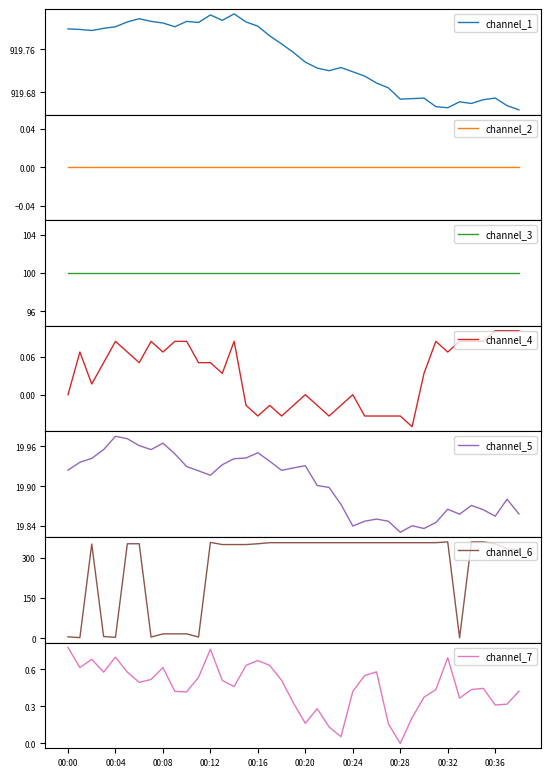

At how many categories does at least one series exceed 109?

39